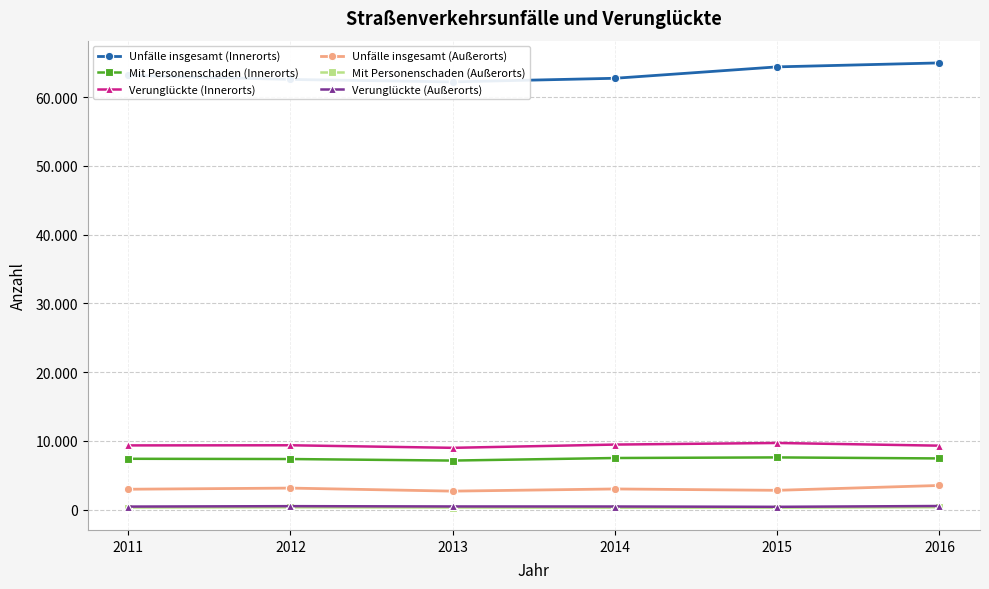

What is the difference between the maximum and minimum values in the Verunglückte (Außerorts) series?

118